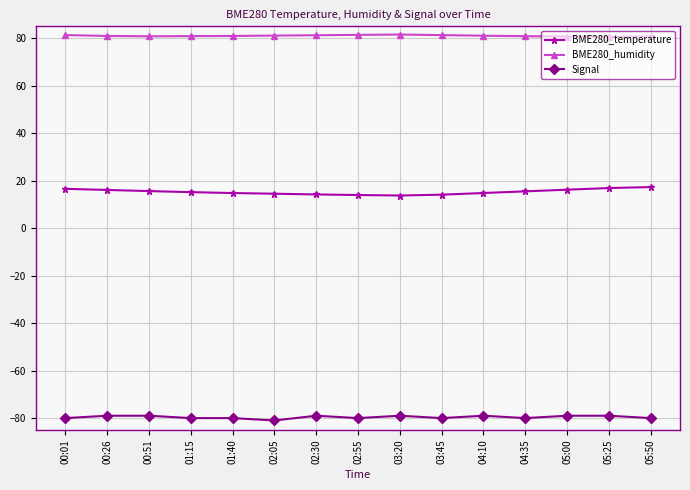

What is the label of the 8th point from the left?

02:55